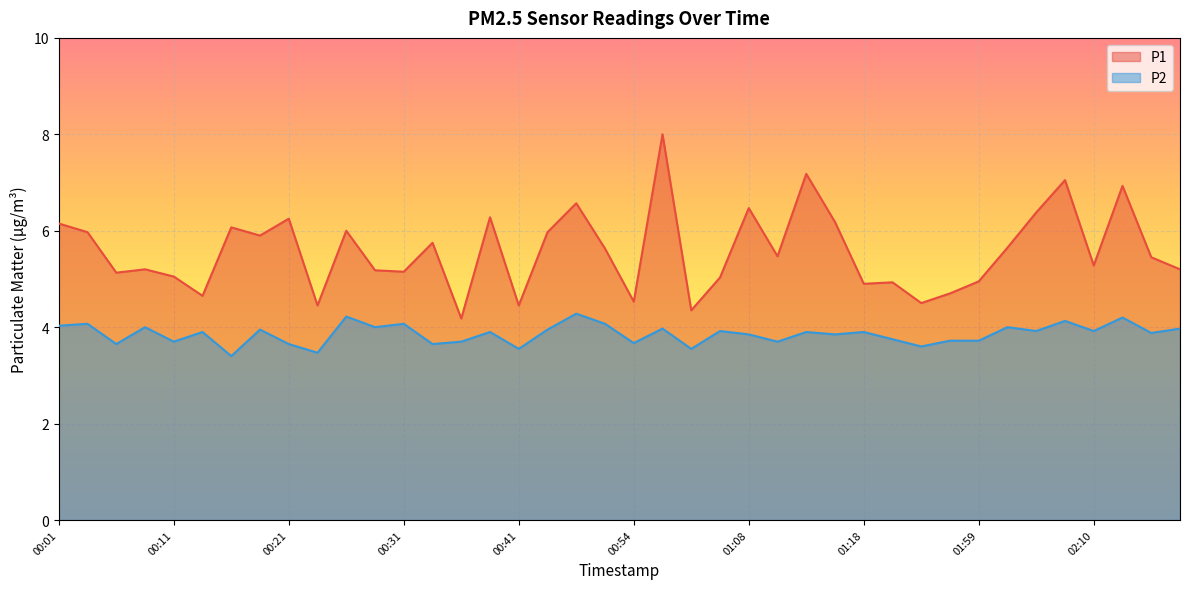

Rank the series at 02:10 from highest to lowest value.

P1, P2